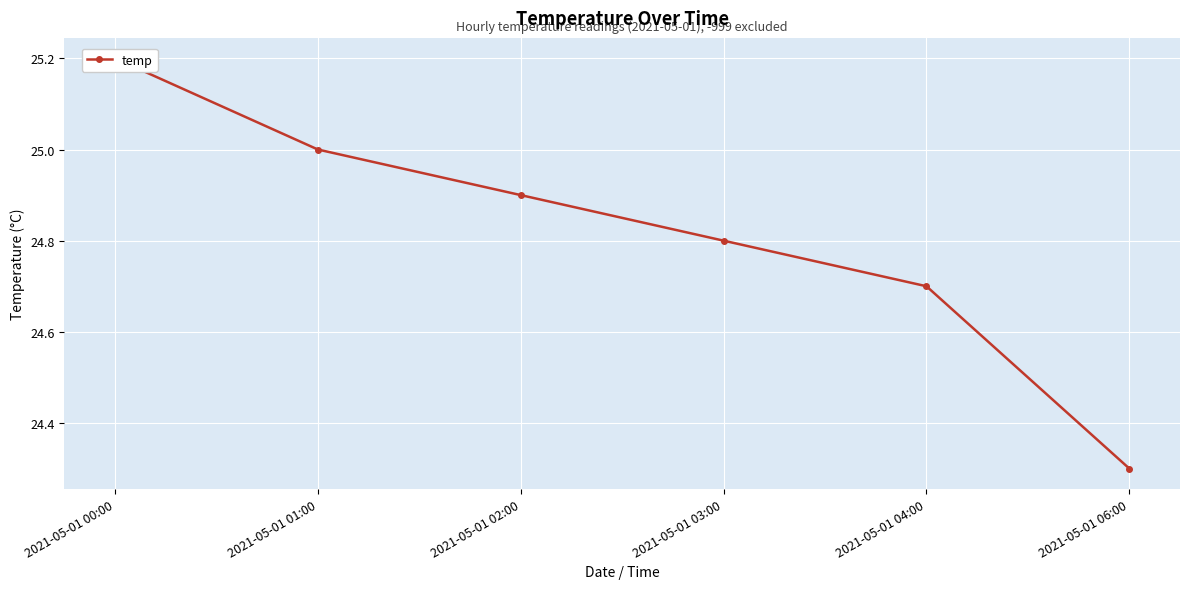

What is the change in value from 2021-05-01 04:00 to 2021-05-01 06:00?

-0.4